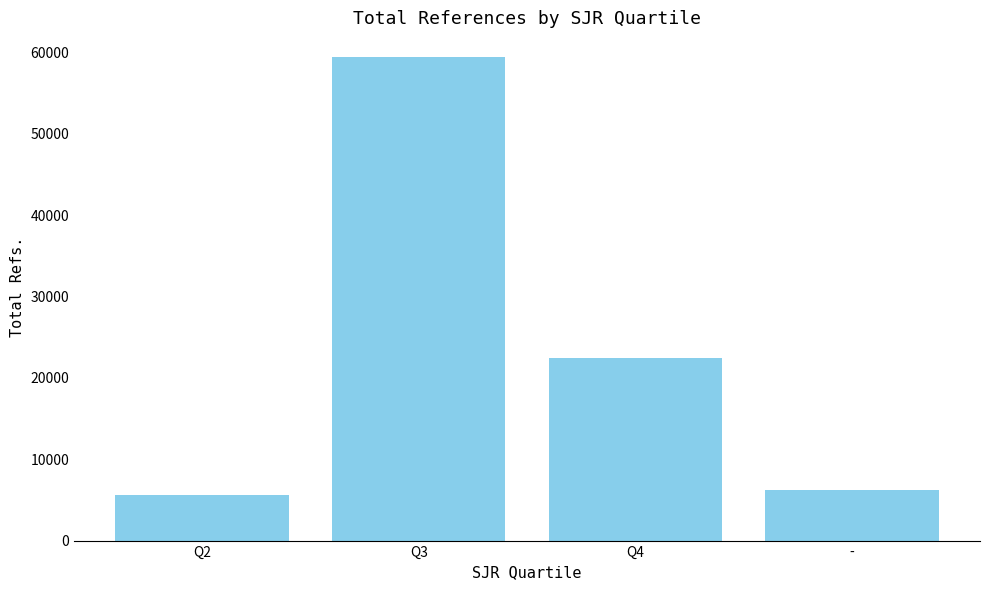

Rank the categories by value from highest to lowest.

Q3, Q4, -, Q2